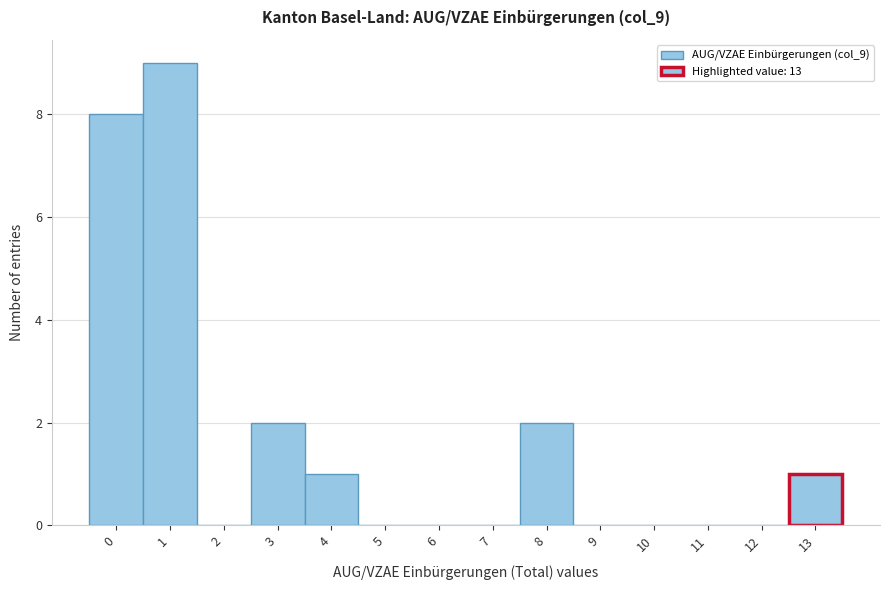

Over which range of the x-axis is the bar tallest?

0.5 to 1.5